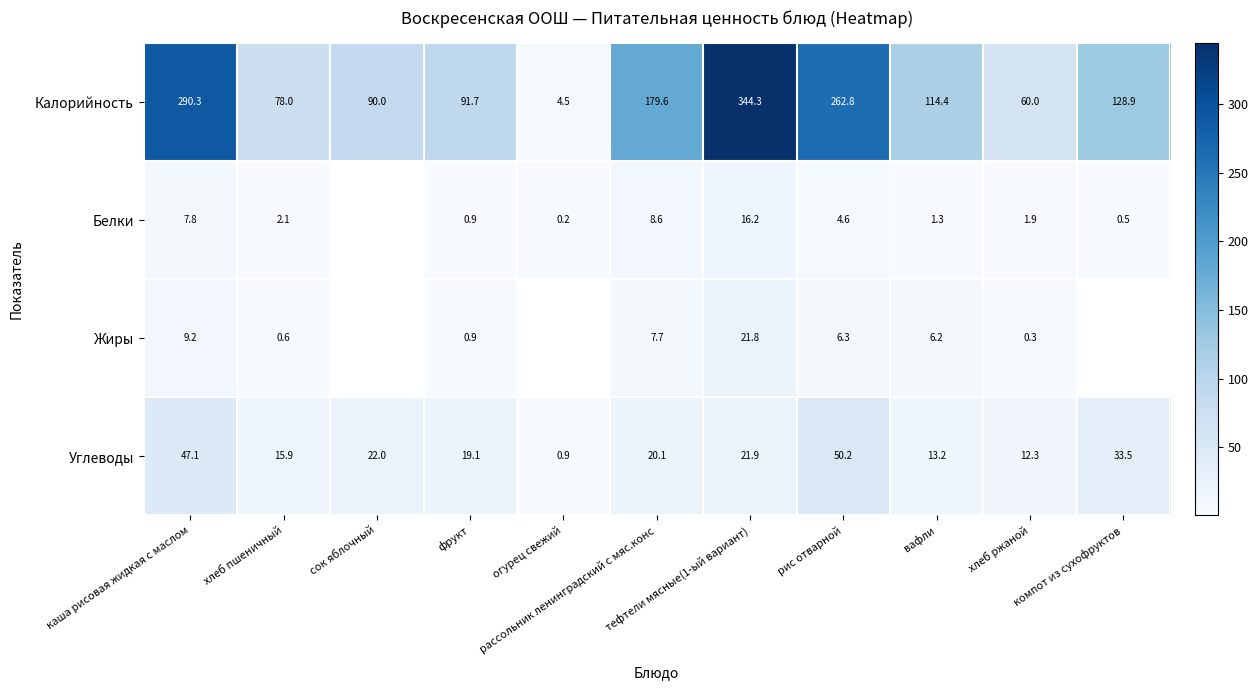

What is the approximate value of Белки at фрукт?

0.9